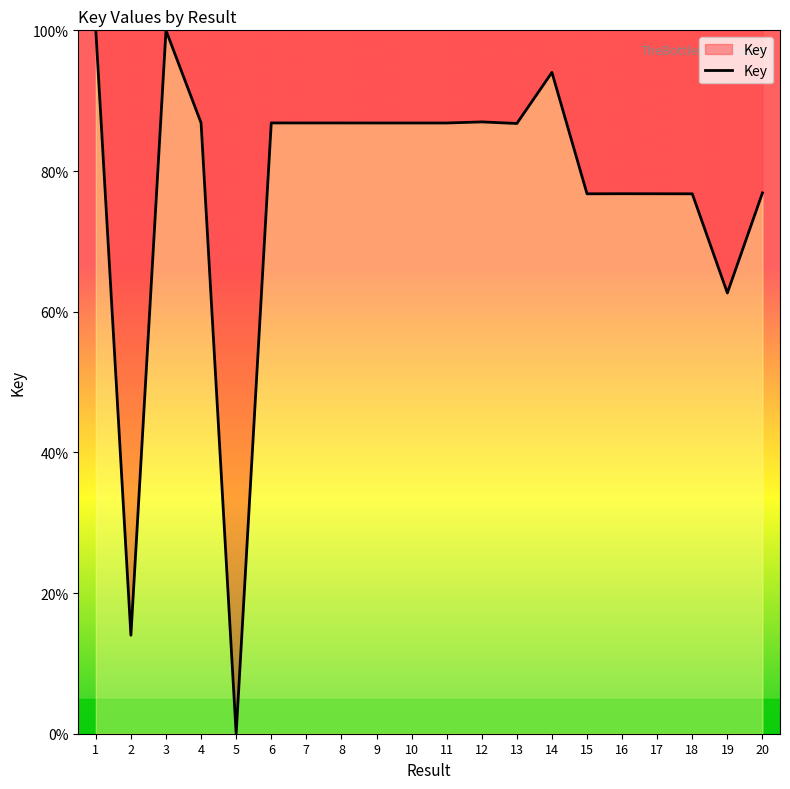

How many values are below 86?

8